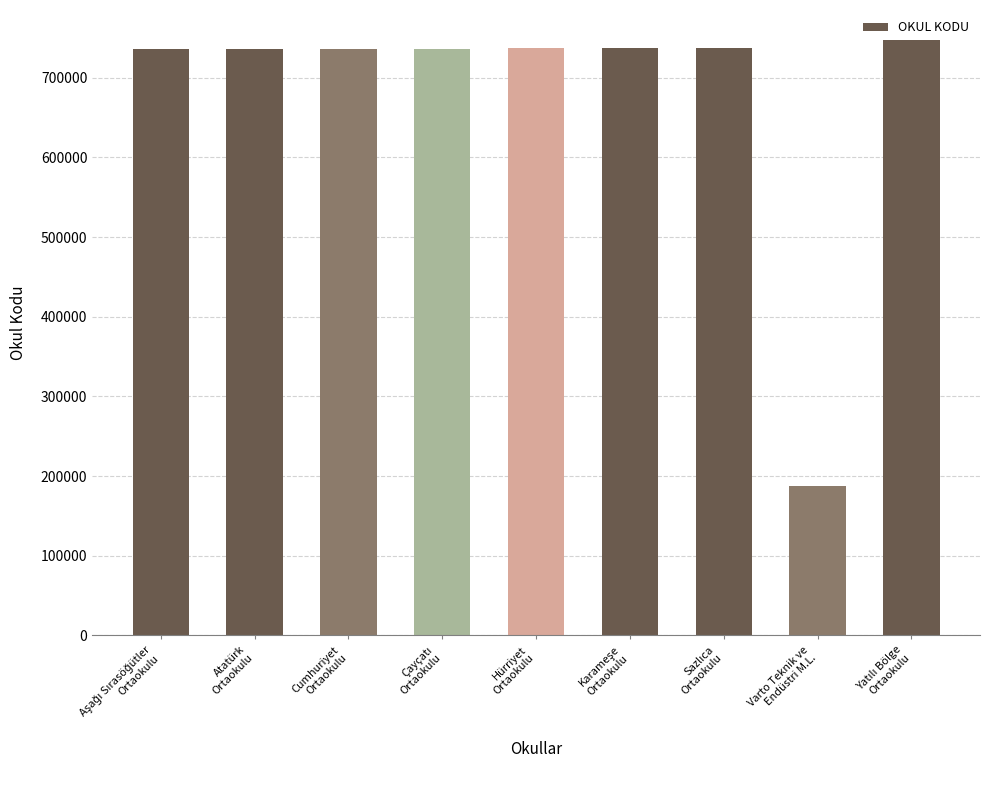

What is the label of the 5th bar from the right?

Hürriyet
Ortaokulu